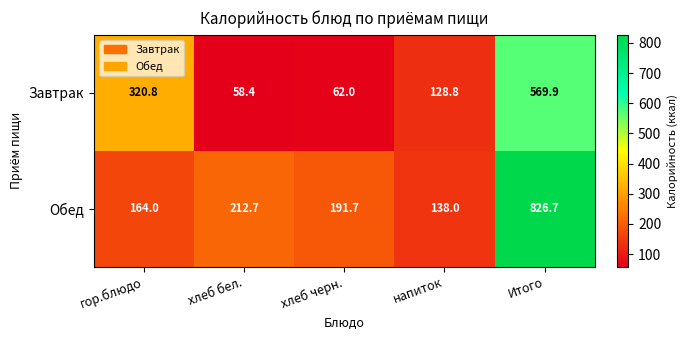

The value of Обед at гор.блюдо is 164.0. True or false?

True